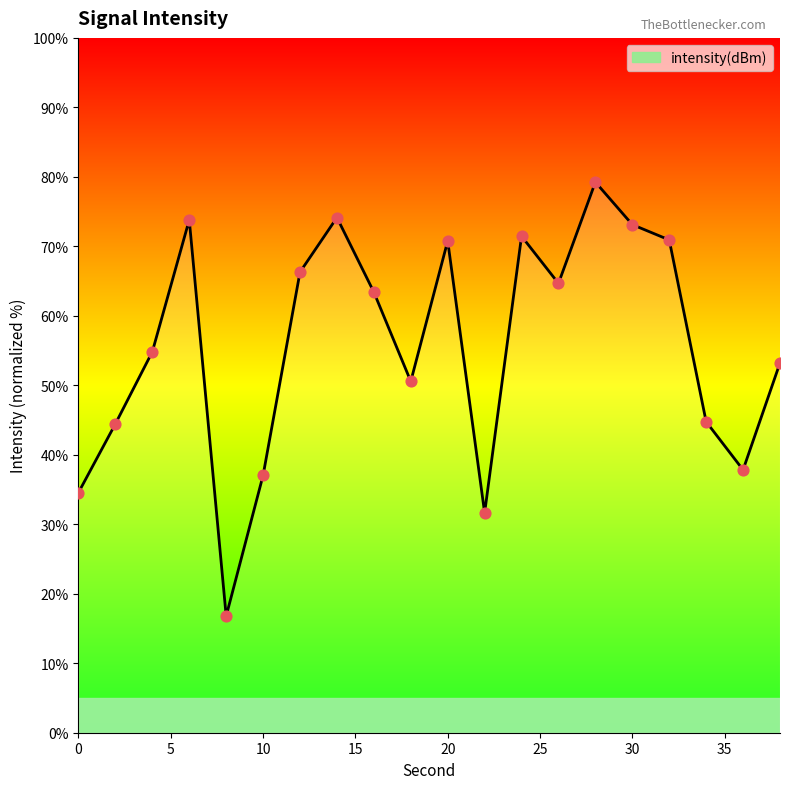

What is the change in value from 14 to 32?

-3.2